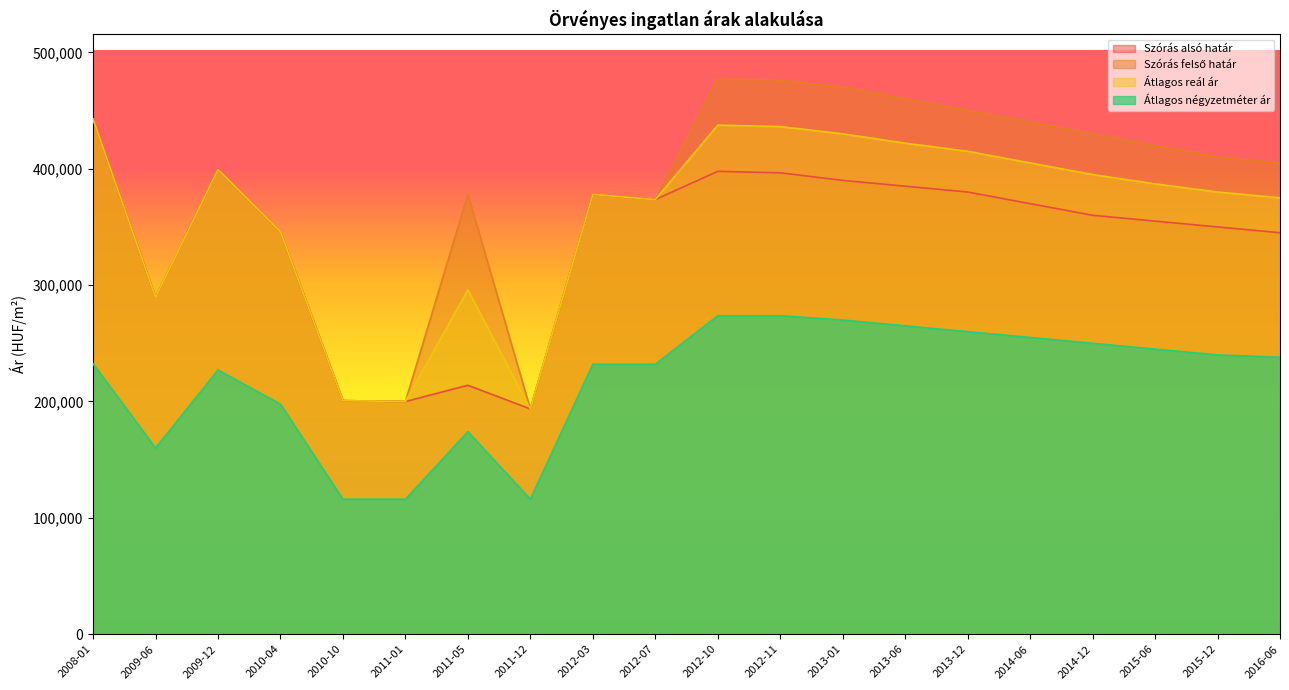

What is the lowest value of the Szórás felső határ series?

193567